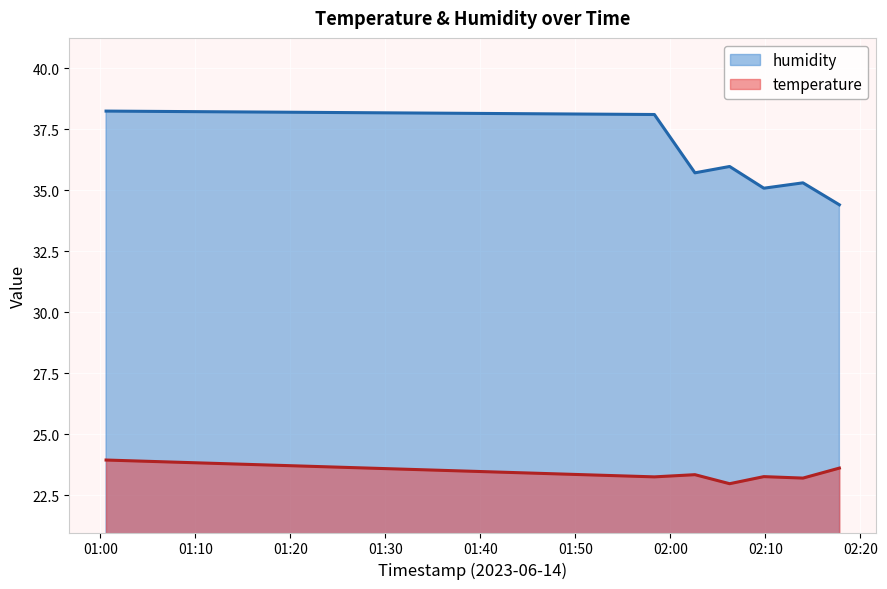

The temperature series shows 23.2 at 2023-06-14T02:13:57. True or false?

True